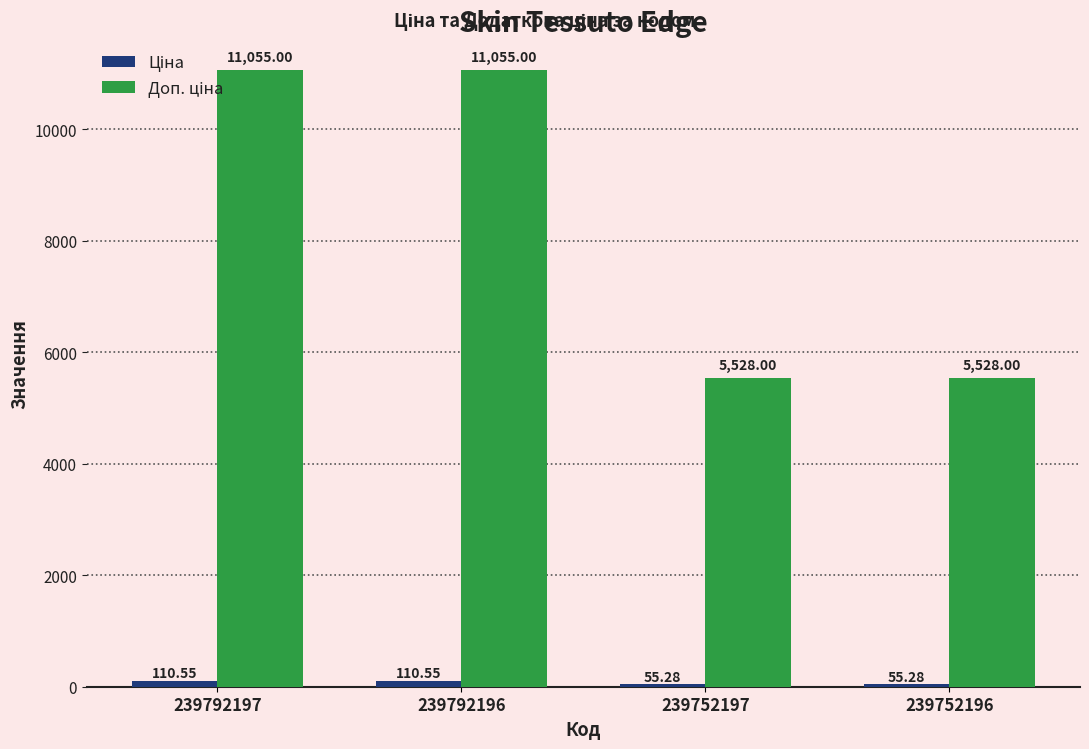

What is the difference between the highest and lowest values at 239752196?

5472.7